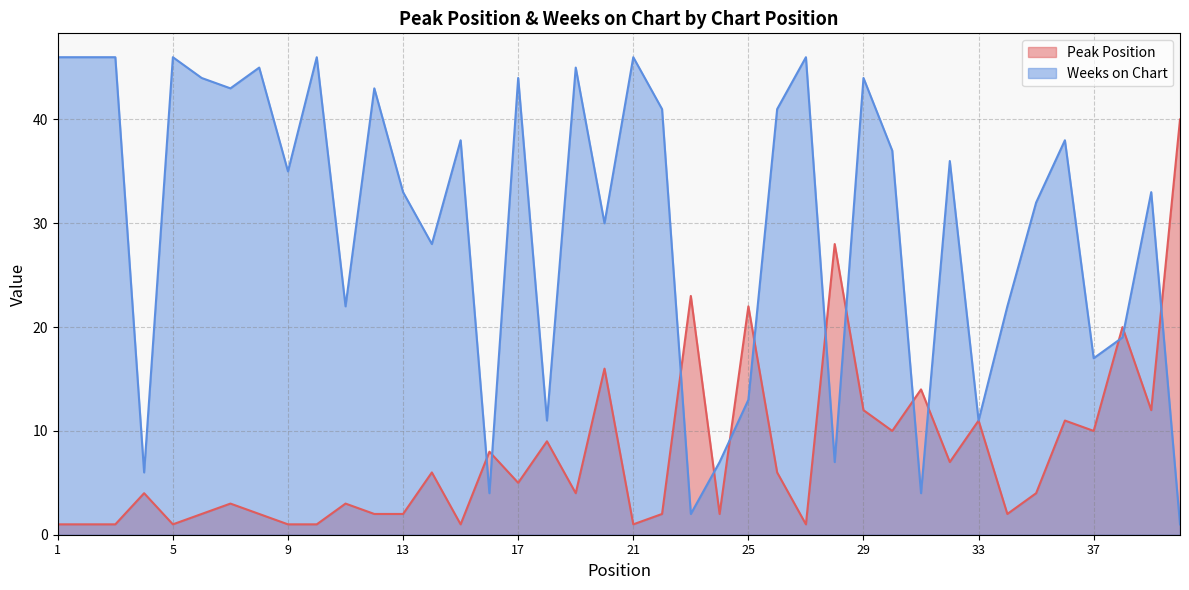

Rank the categories by Weeks on Chart value from lowest to highest.

40, 23, 16, 31, 4, 24, 28, 18, 33, 25, 37, 38, 11, 34, 14, 20, 35, 13, 39, 9, 32, 30, 15, 36, 22, 26, 7, 12, 6, 17, 29, 8, 19, 1, 2, 3, 5, 10, 21, 27